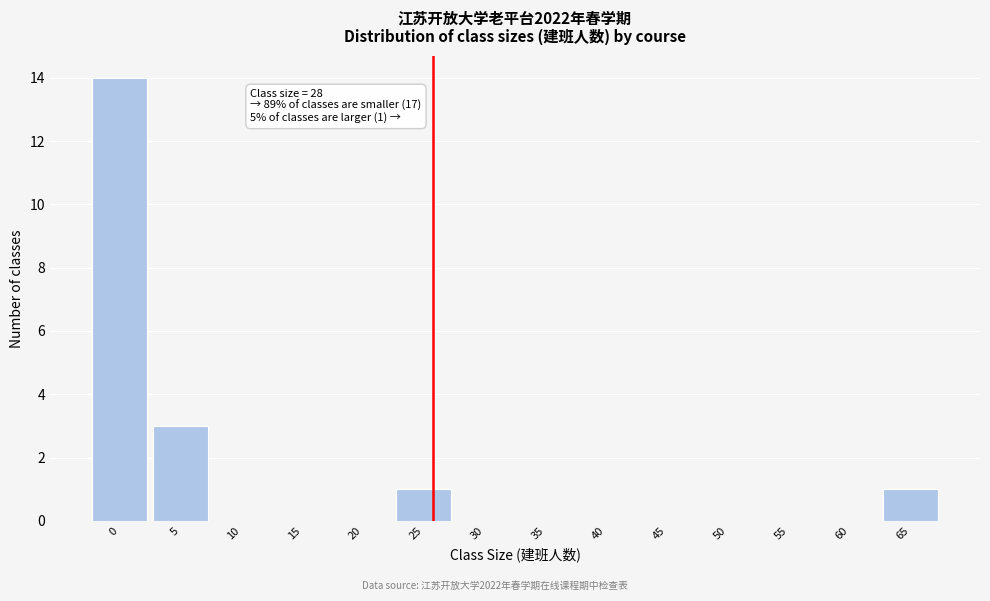

Reading left to right, list all the values displayed in this chart.

0=14	5=3	10=0	15=0	20=0	25=1	30=0	35=0	40=0	45=0	50=0	55=0	60=0	65=1